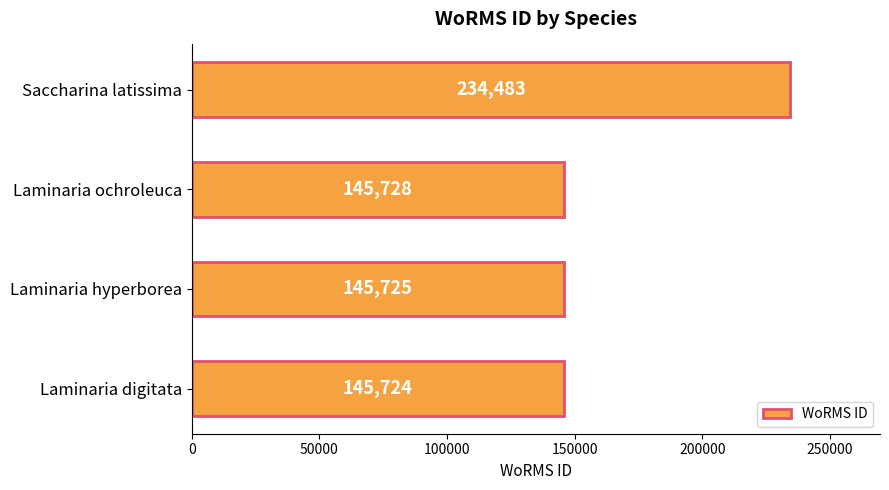

The chart shows a value of 89058 at Laminaria digitata. True or false?

False